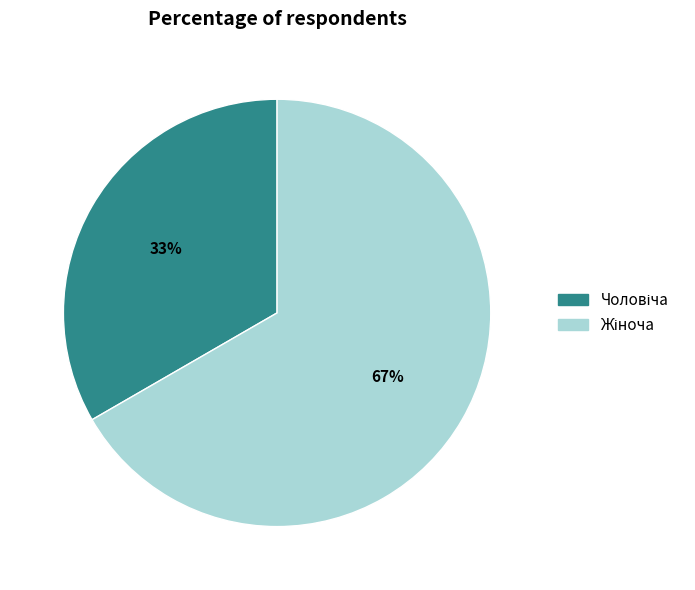

To the nearest percent, what is the average slice percentage?

50%